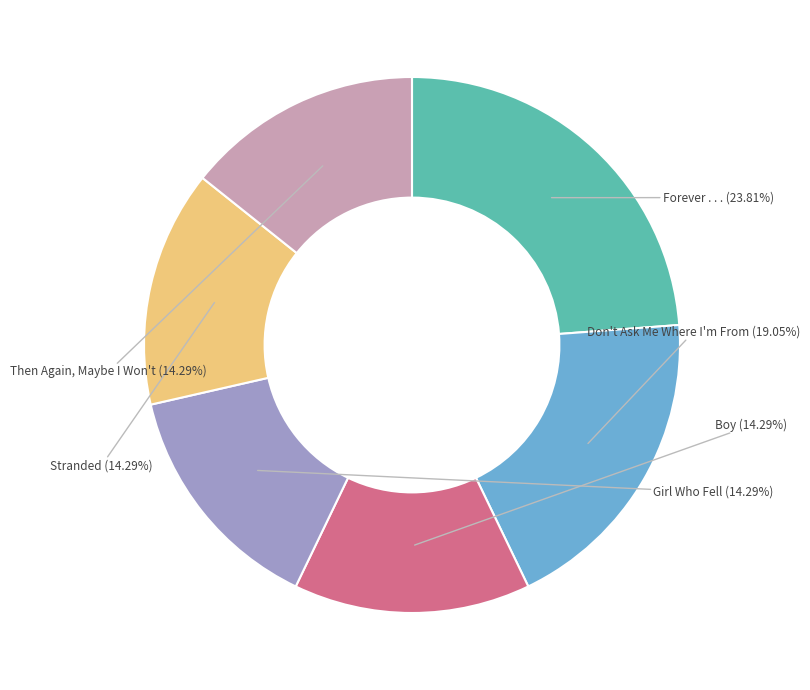

Does Boy represent more than half of the total?

No